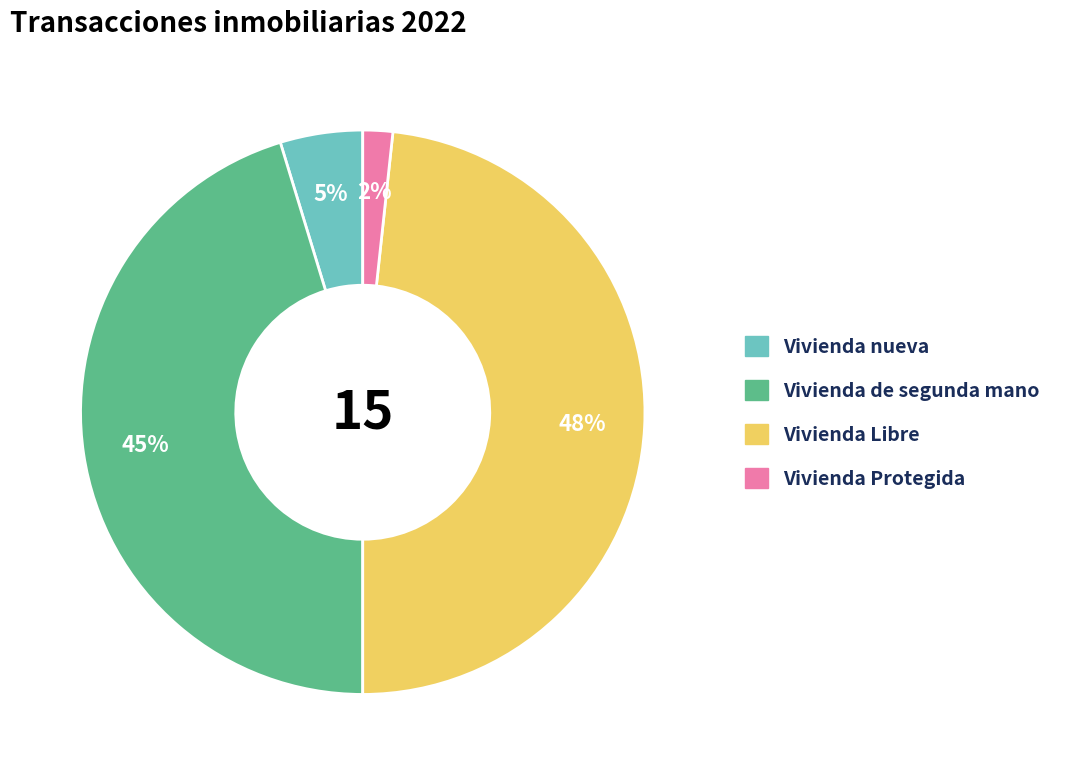

To the nearest percent, what percentage of the pie is Vivienda Libre?

48%